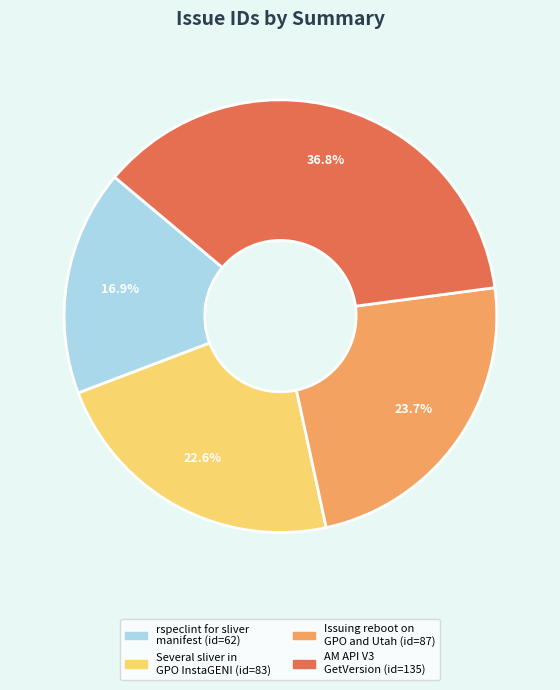

Combined, do Several sliver in GPO InstaGENI and AM API V3 GetVersion account for over 50%?

Yes